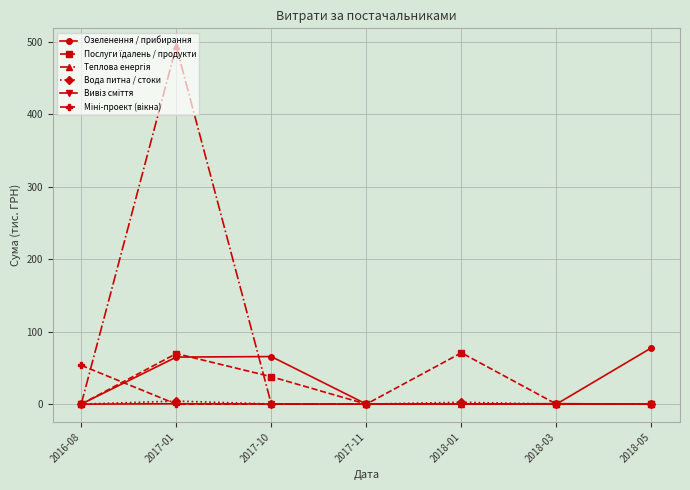

What is the spread (max minus min) of values at 2018-05?

77.7